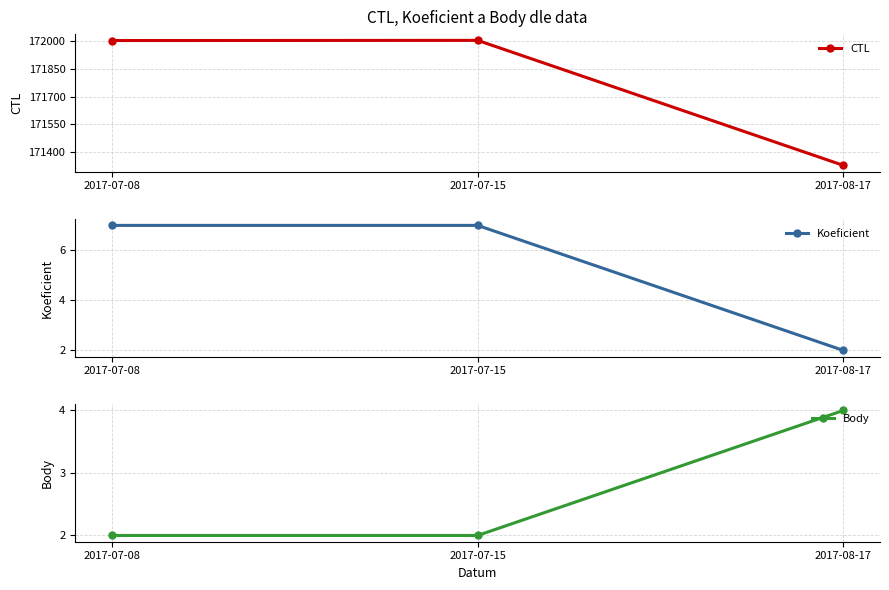

The Koeficient series shows 7 at 2017-07-15. True or false?

True